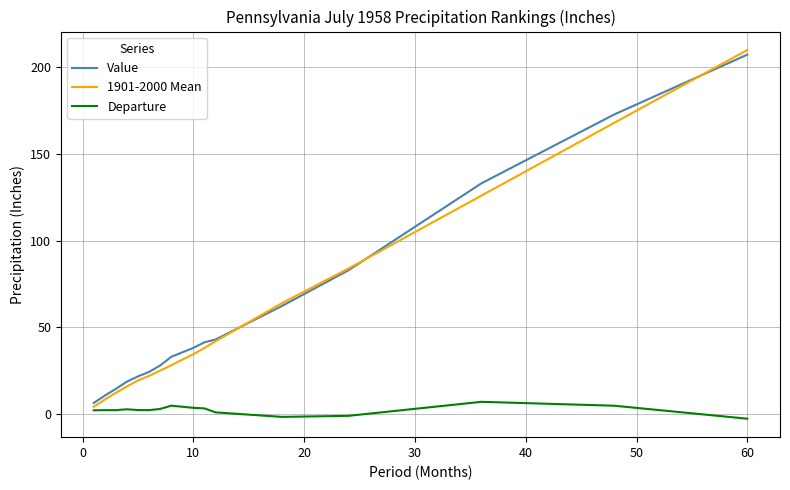

List the series in order of their peak value, highest first.

1901-2000 Mean, Value, Departure